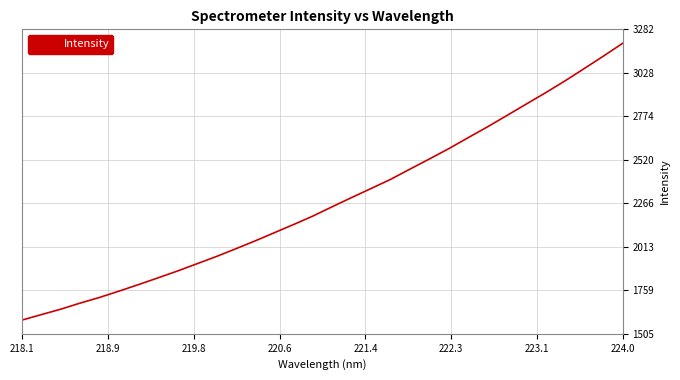

What is the difference between the maximum and minimum values?

1615.4